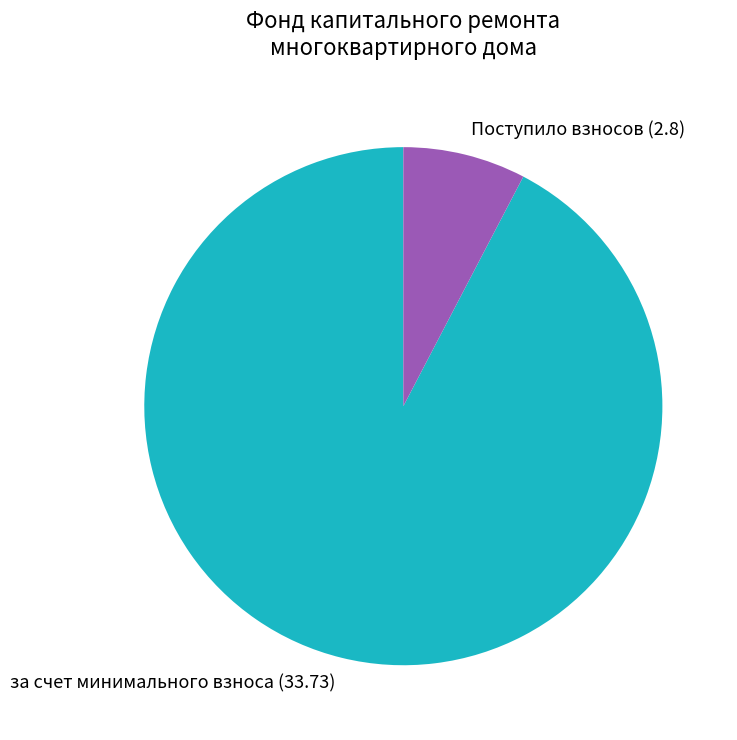

Rank the categories by value from lowest to highest.

Поступило взносов (2.8), за счет минимального взноса (33.73)